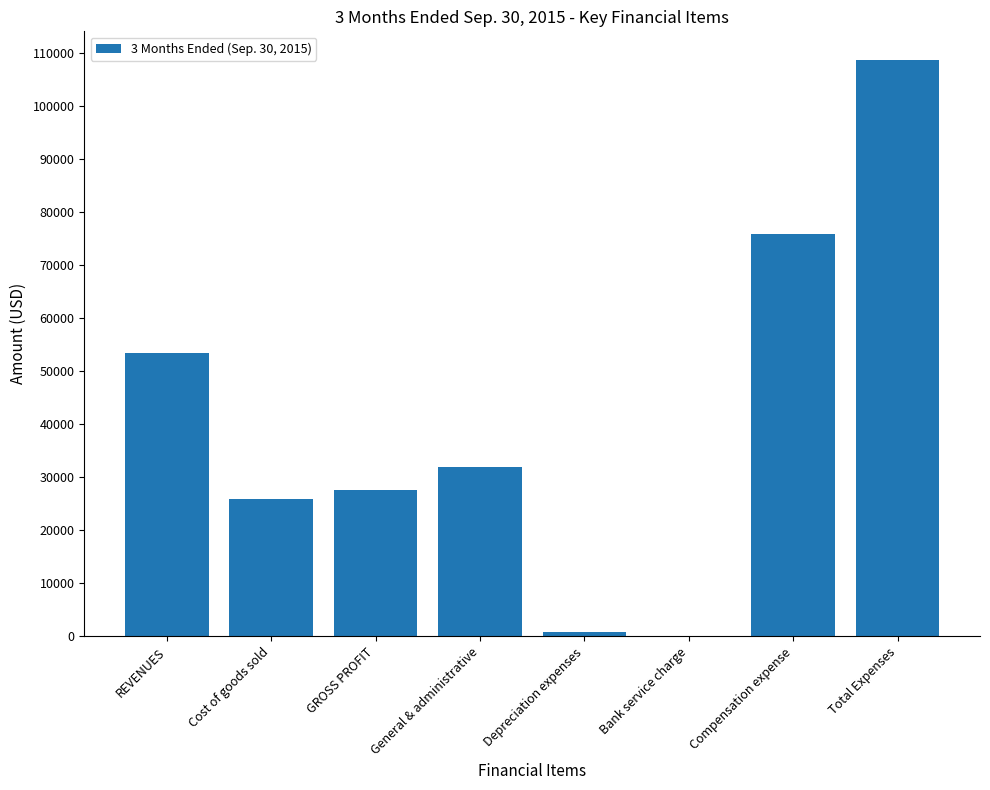

Which has a higher value, Total Expenses or Compensation expense?

Total Expenses